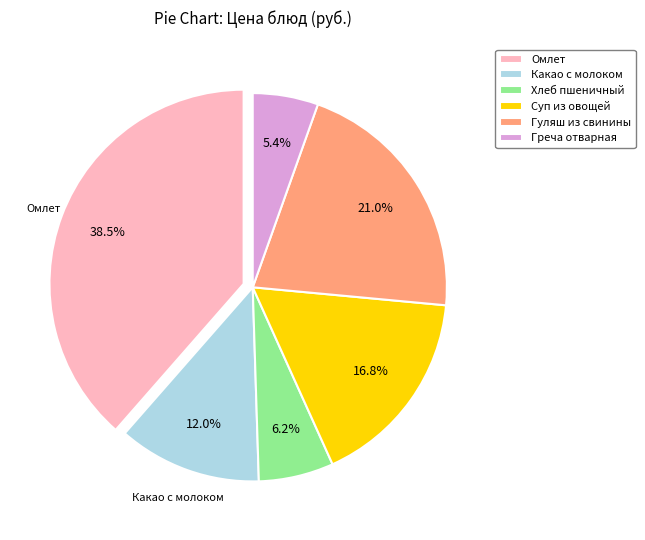

How much of the chart is everything except Суп из овощей?

83.2%